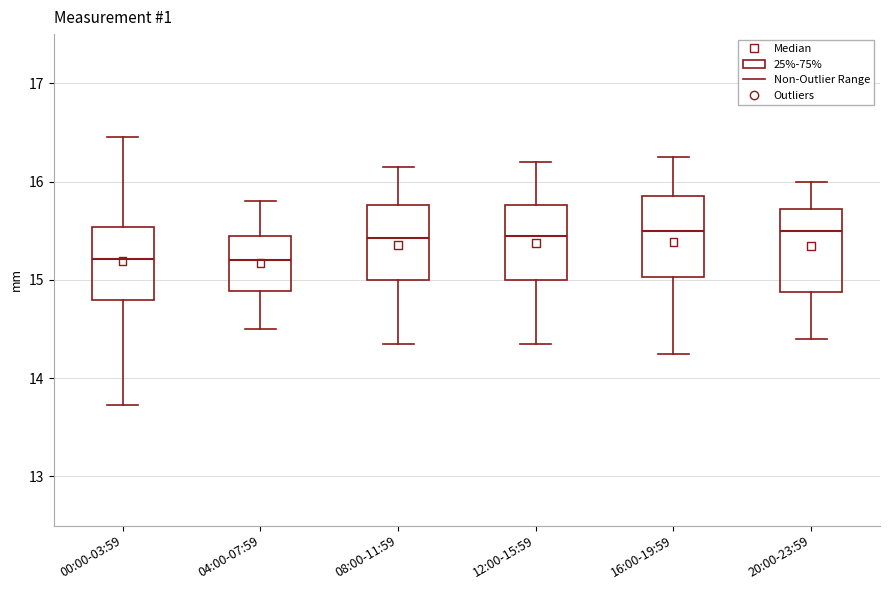

Reading left to right, transcribe this box plot: for each box, give where its median line is, the range the box spans, and where its two whiskers end, as read against the y-axis. The values are not printed on the chart, so give them approximately, as read against the axis.

00:00-03:59: median 15.2, box 14.8 to 15.5, whiskers 13.7 to 16.5
04:00-07:59: median 15.2, box 14.9 to 15.5, whiskers 14.5 to 15.8
08:00-11:59: median 15.4, box 15.0 to 15.8, whiskers 14.4 to 16.2
12:00-15:59: median 15.5, box 15.0 to 15.8, whiskers 14.4 to 16.2
16:00-19:59: median 15.5, box 15.0 to 15.9, whiskers 14.3 to 16.3
20:00-23:59: median 15.5, box 14.9 to 15.7, whiskers 14.4 to 16.0